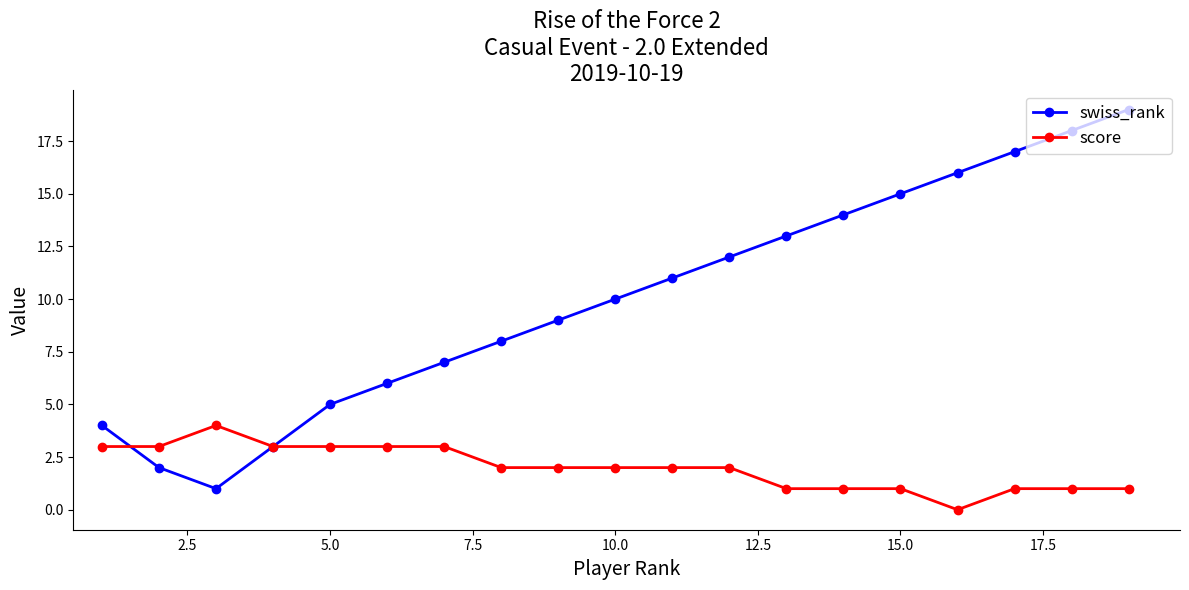

What is the maximum value for score?

4